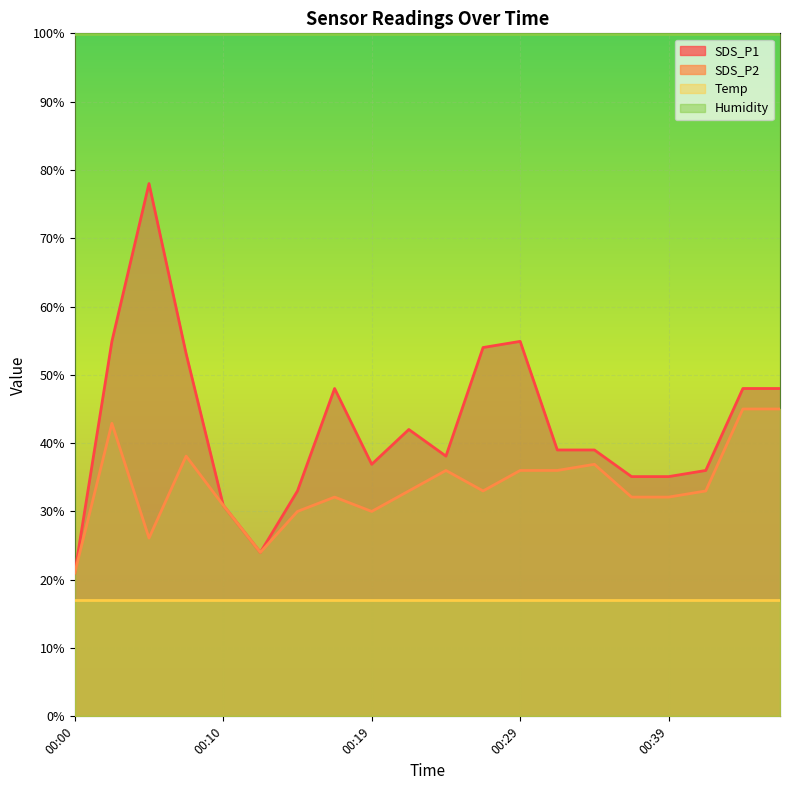

Which series has the largest total across all categories?

Humidity